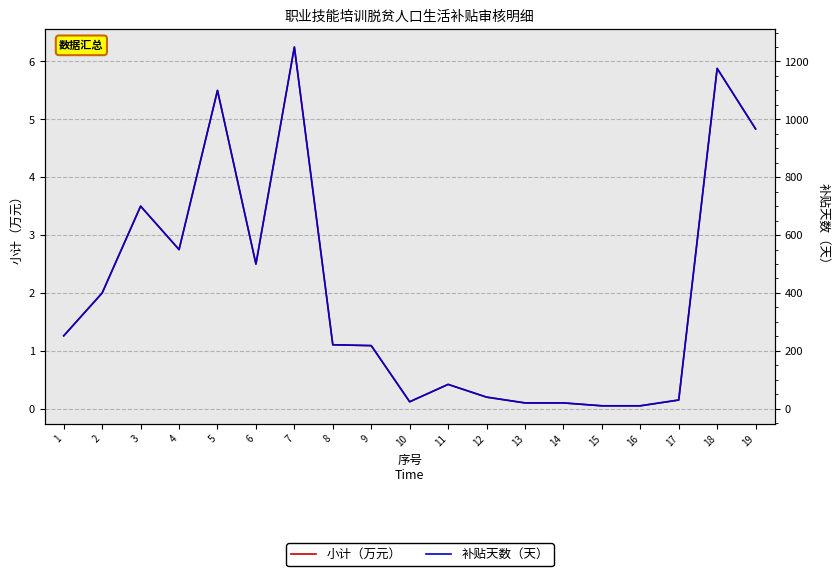

Rank the categories by 小计（万元） value from lowest to highest.

15, 16, 13, 14, 10, 17, 12, 11, 9, 8, 1, 2, 6, 4, 3, 19, 5, 18, 7